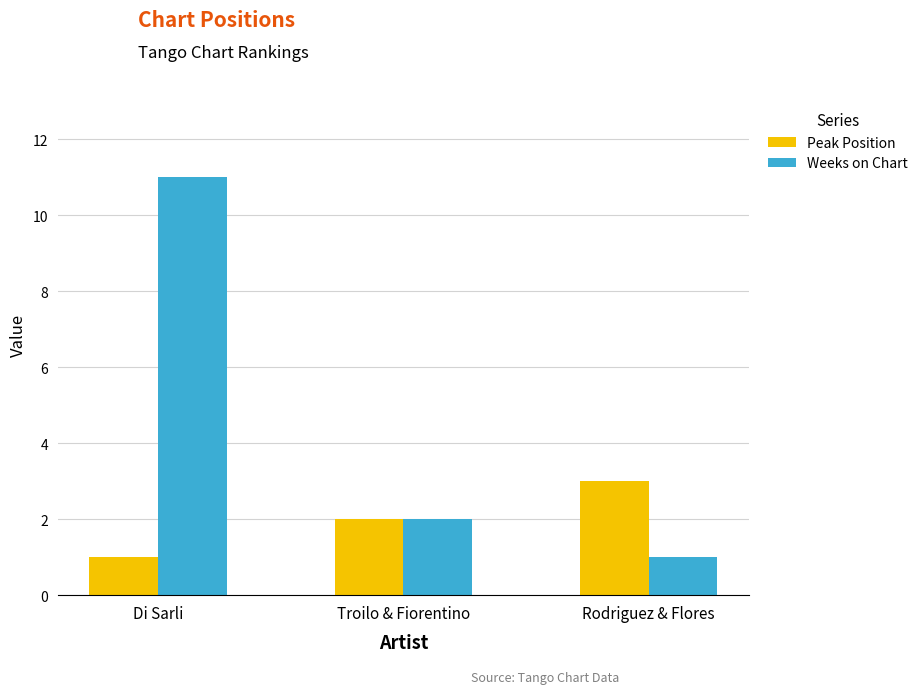

Reading left to right, transcribe all the data shown in this chart.

Peak Position: Di Sarli=1	Troilo & Fiorentino=2	Rodriguez & Flores=3
Weeks on Chart: Di Sarli=11	Troilo & Fiorentino=2	Rodriguez & Flores=1